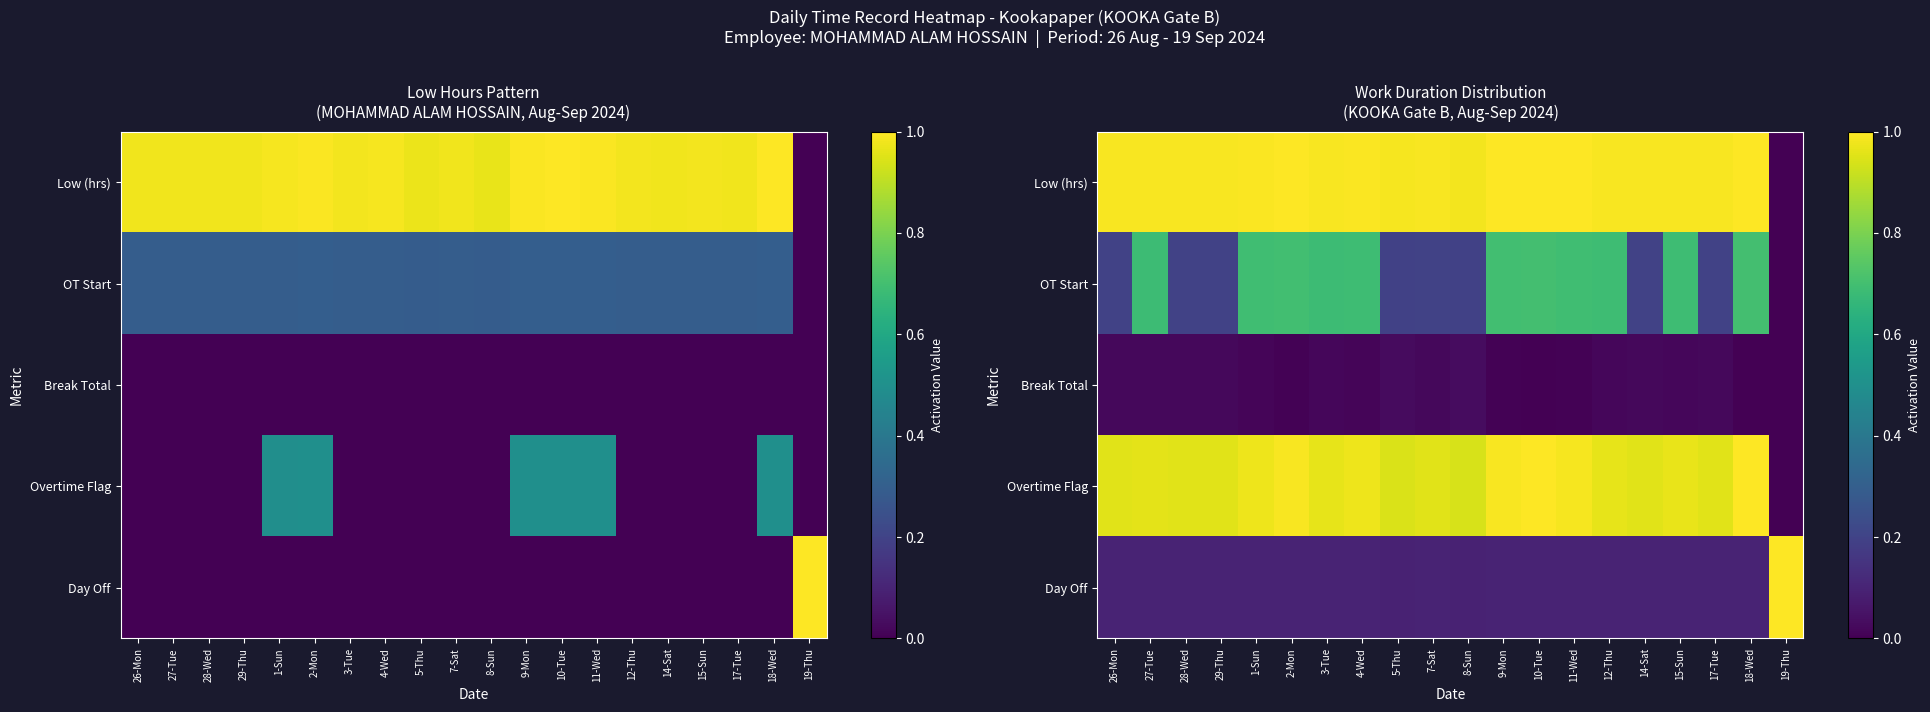

At which label is Break Total closest to 0?

19-Thu